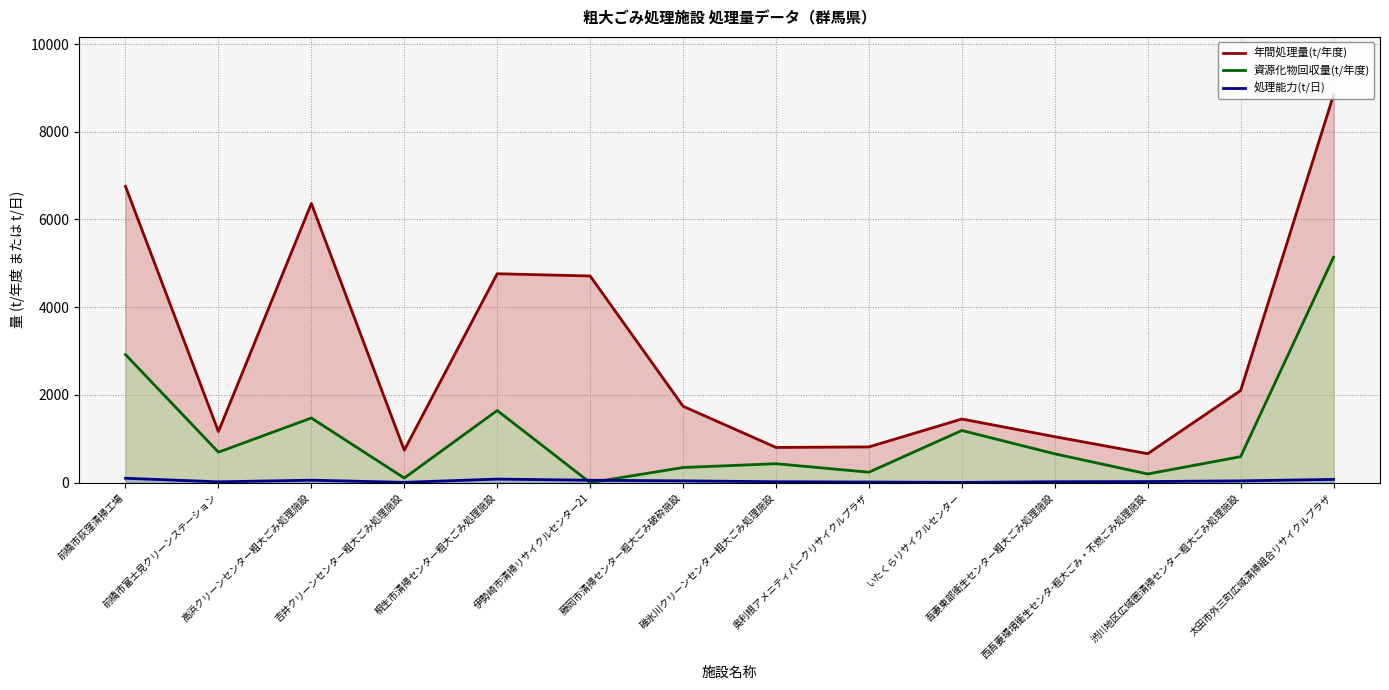

How many values in the 年間処理量(t/年度) series are below 1741?

7